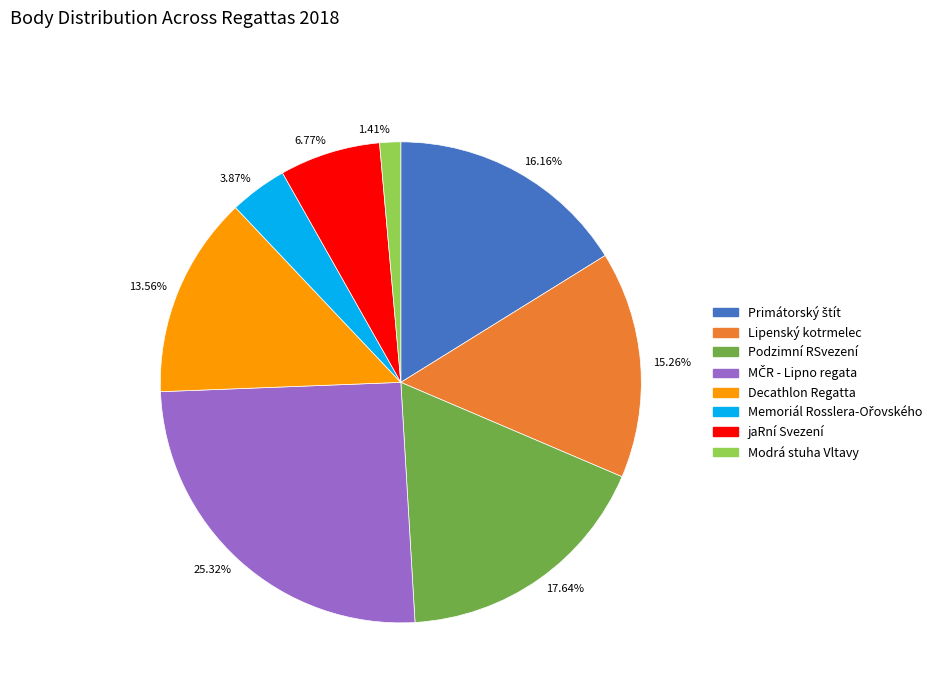

Which has a higher value, 17.64% or 25.32%?

25.32%